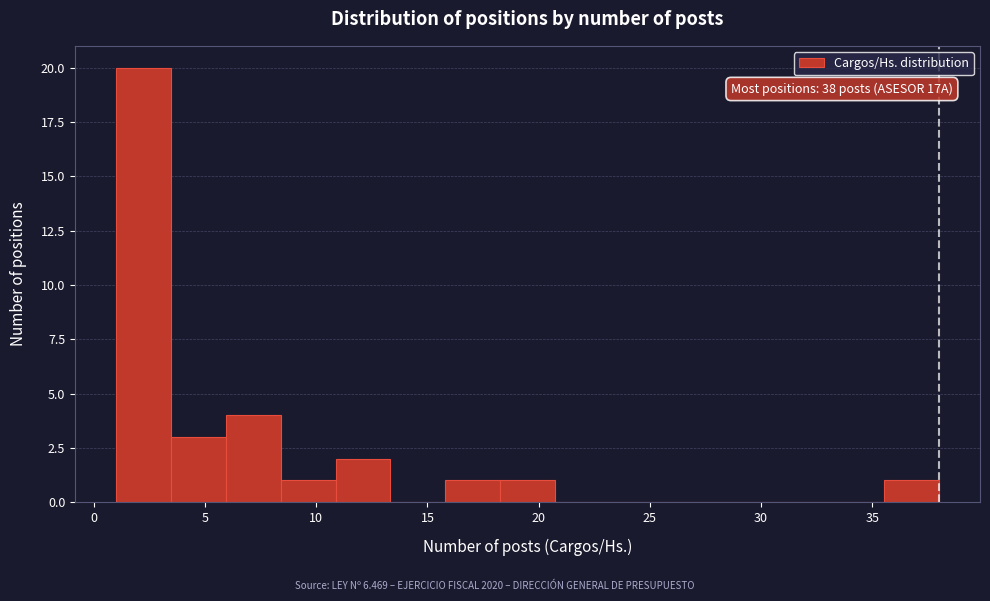

Which range on the x-axis has the tallest bar?

1.0 to 3.5